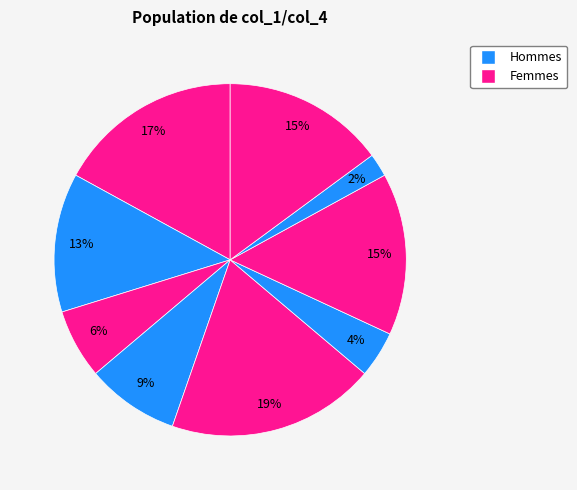

How many segments does this pie chart have?

9